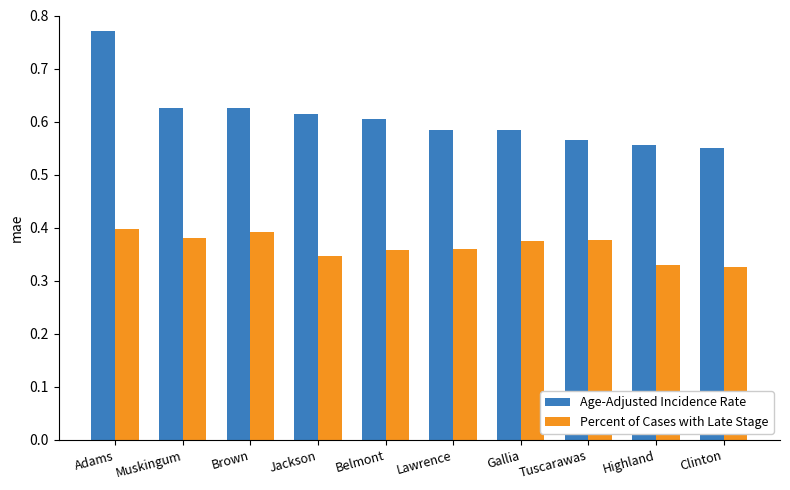

What are all the series names shown in the legend?

Age-Adjusted Incidence Rate, Percent of Cases with Late Stage